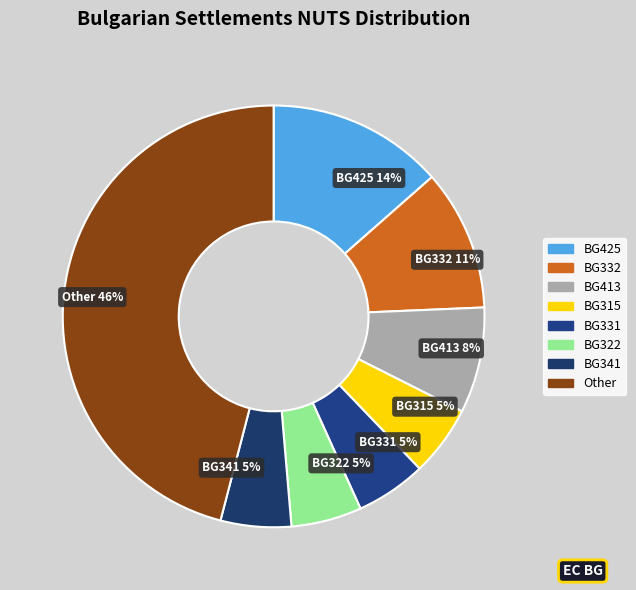

Is there a majority slice in this chart?

No